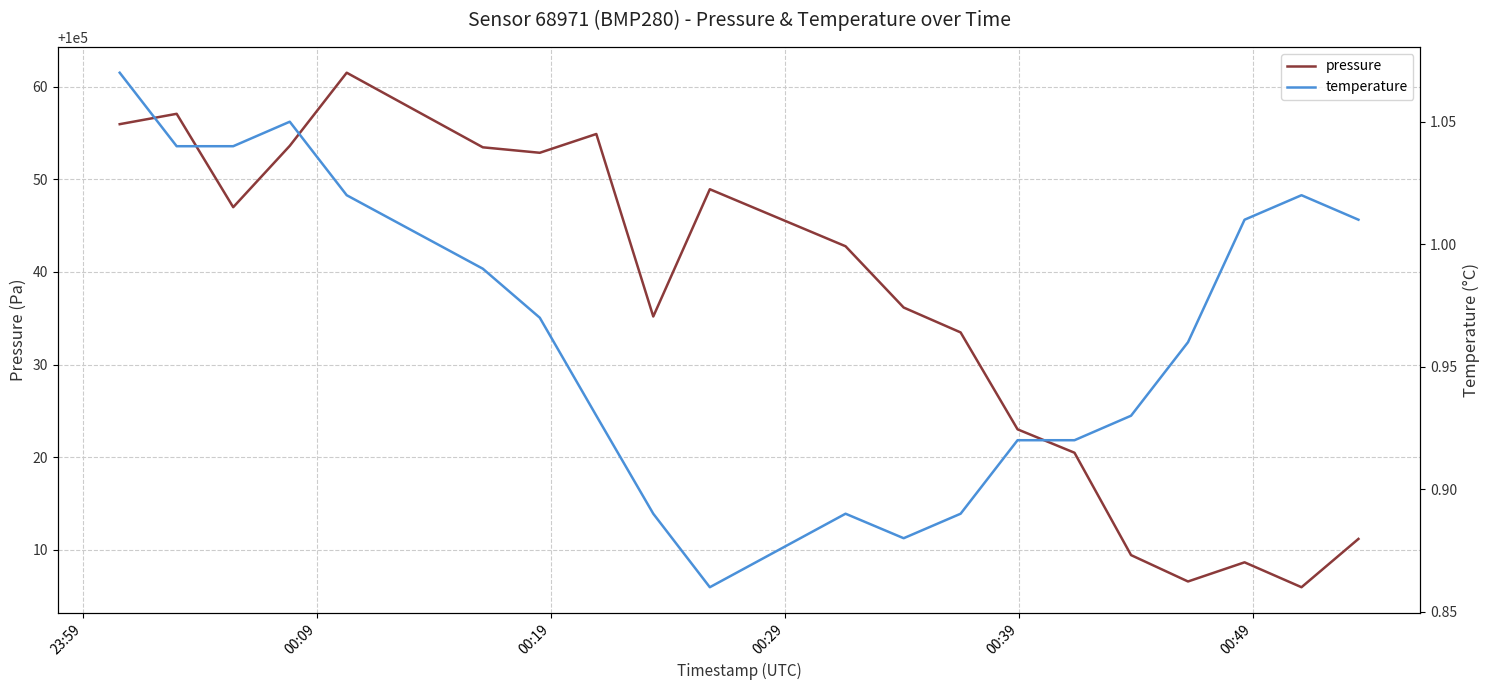

What is the maximum value shown in the chart?

100061.5